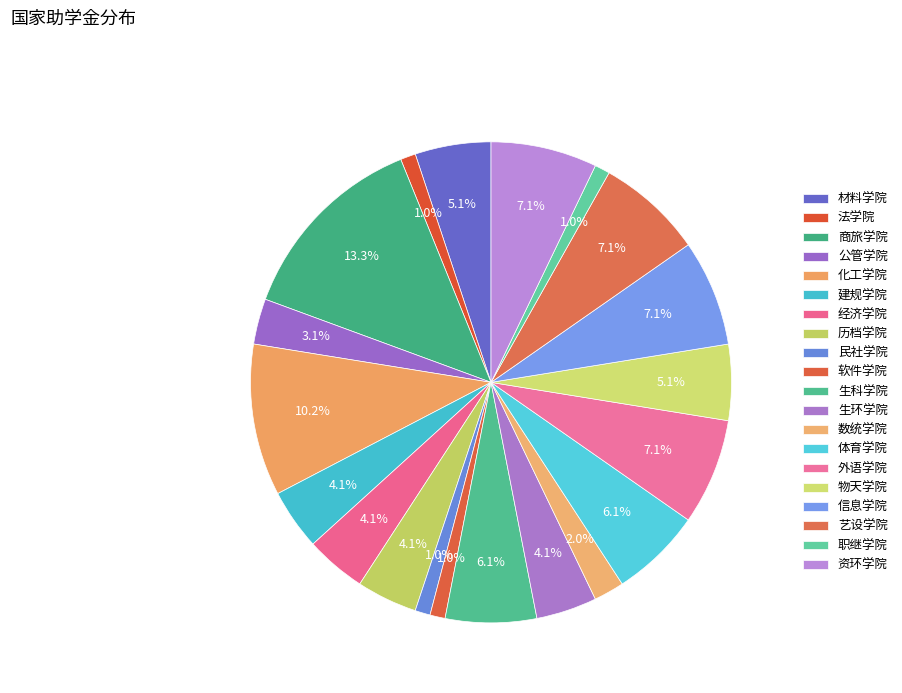

True or false: 生环学院 accounts for 4% of the total.

True